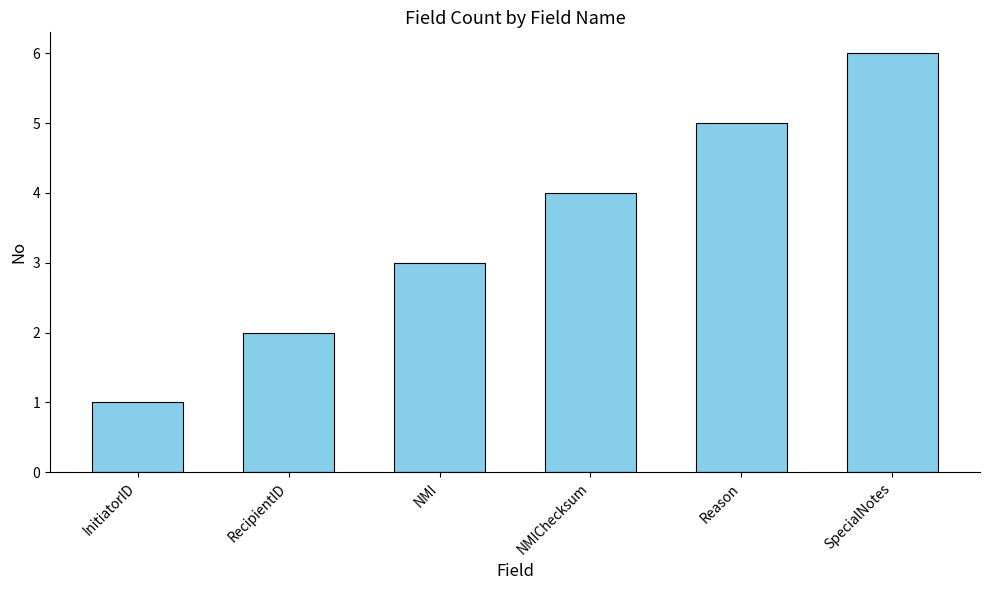

What is the maximum value shown in the chart?

6